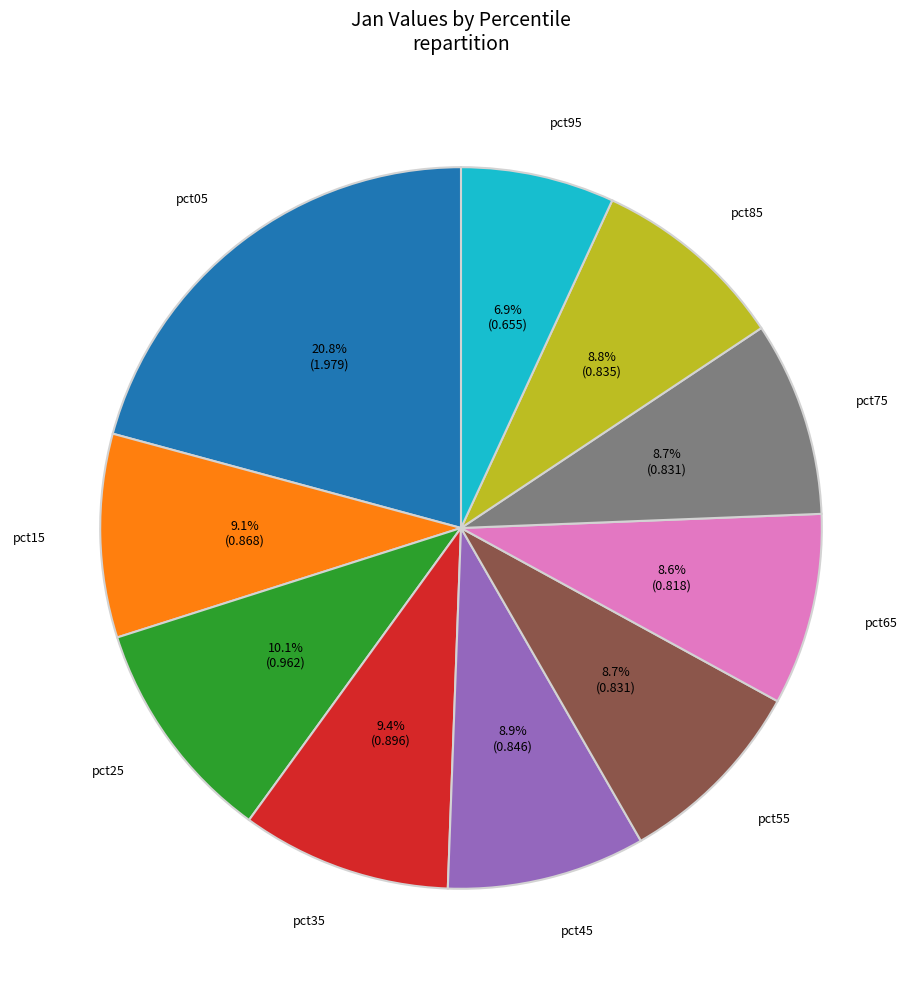

Is it true that pct65 is 1% of the pie?

False